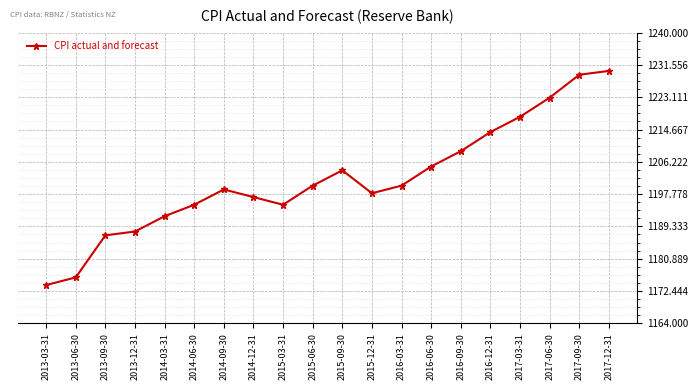

True or false: the data shows 611.5 at 2016-03-31.

False